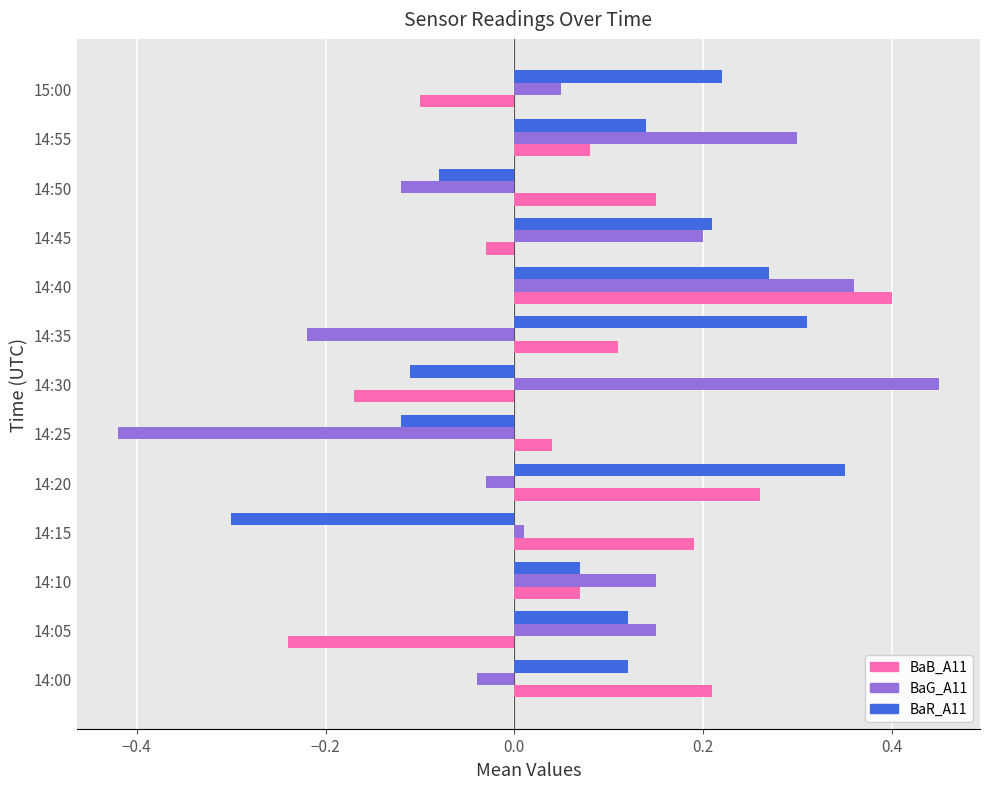

What are all the series names shown in the legend?

BaB_A11, BaG_A11, BaR_A11